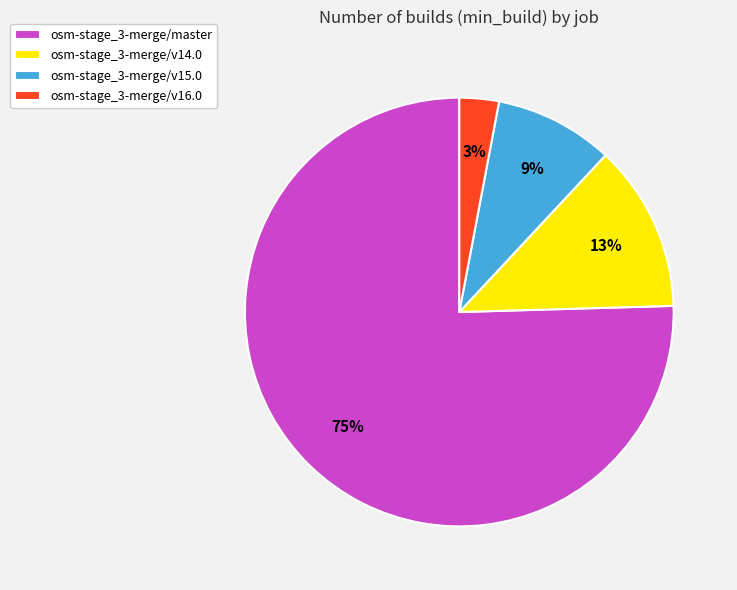

What percentage is the osm-stage_3-merge/v14.0 slice, to the nearest percent?

13%